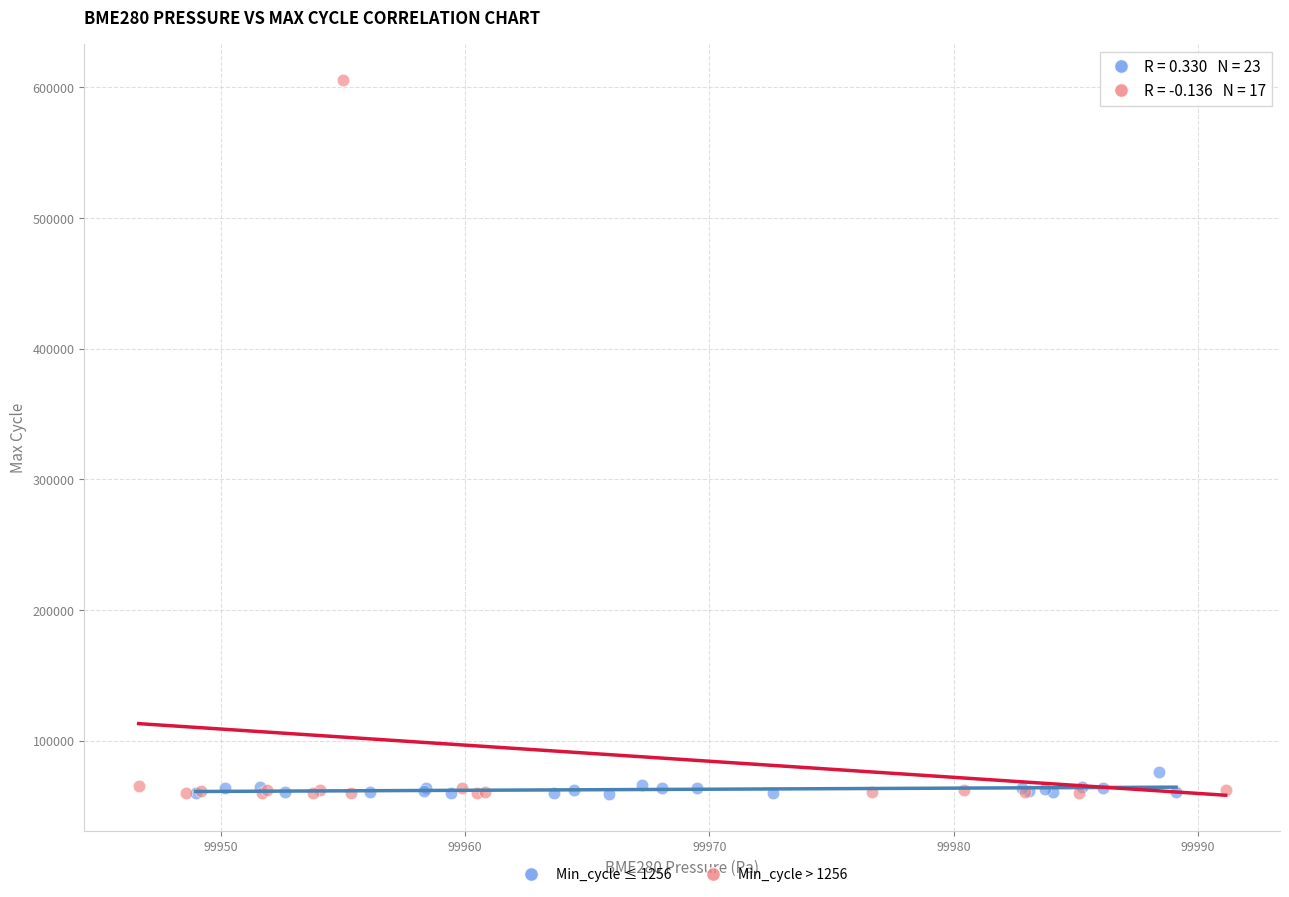

What are all the series names shown in the legend?

Min_cycle ≤ 1256, Min_cycle > 1256